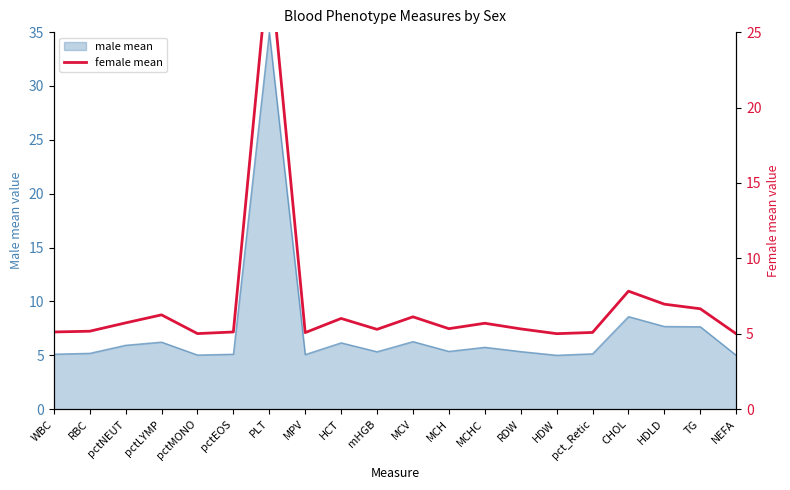

At which category does the data reach its first local valley?

pctMONO